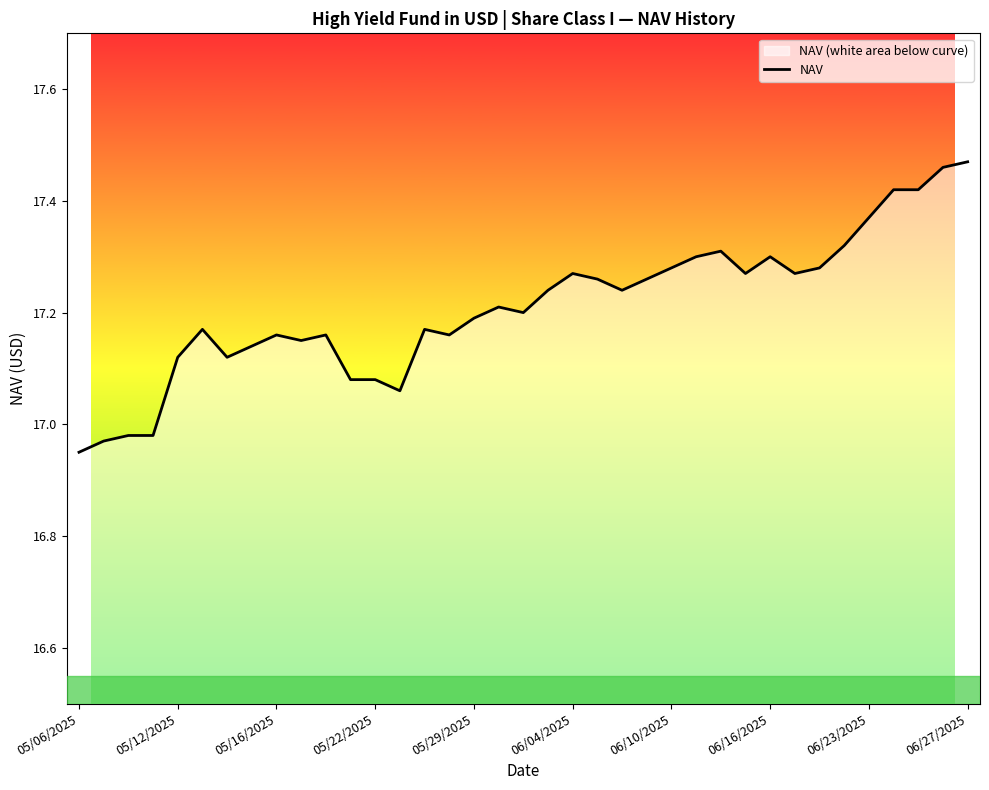

True or false: the data has more than 0 interior local peaks.

True